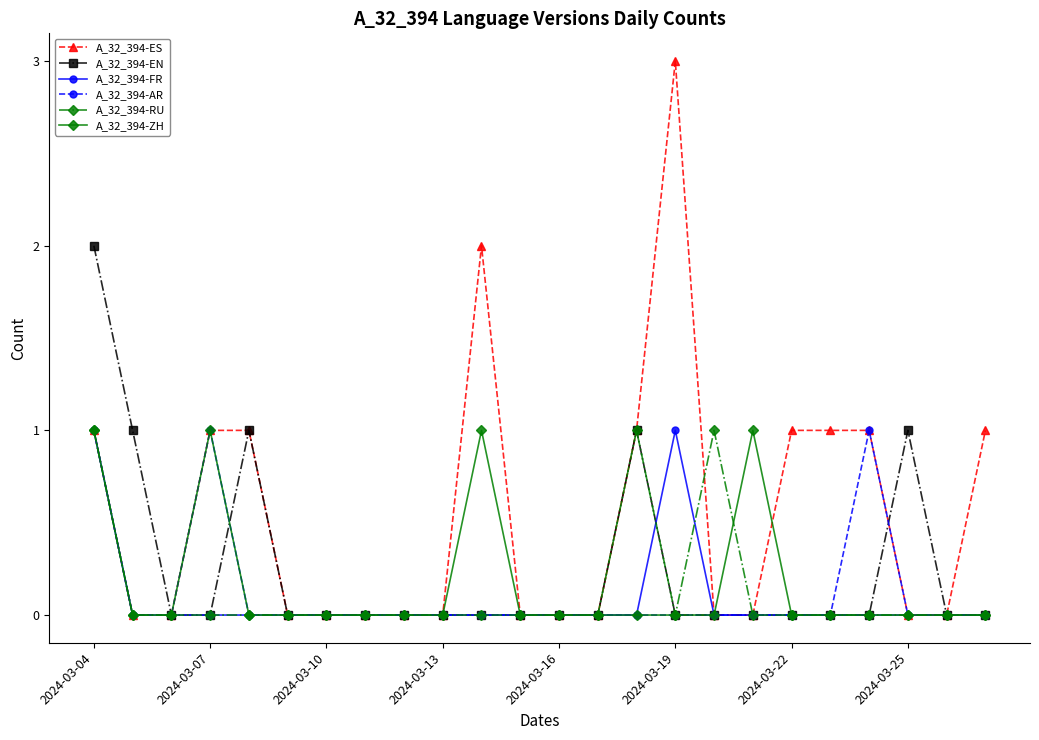

What is the difference between the maximum and minimum values in the A_32_394-ZH series?

1